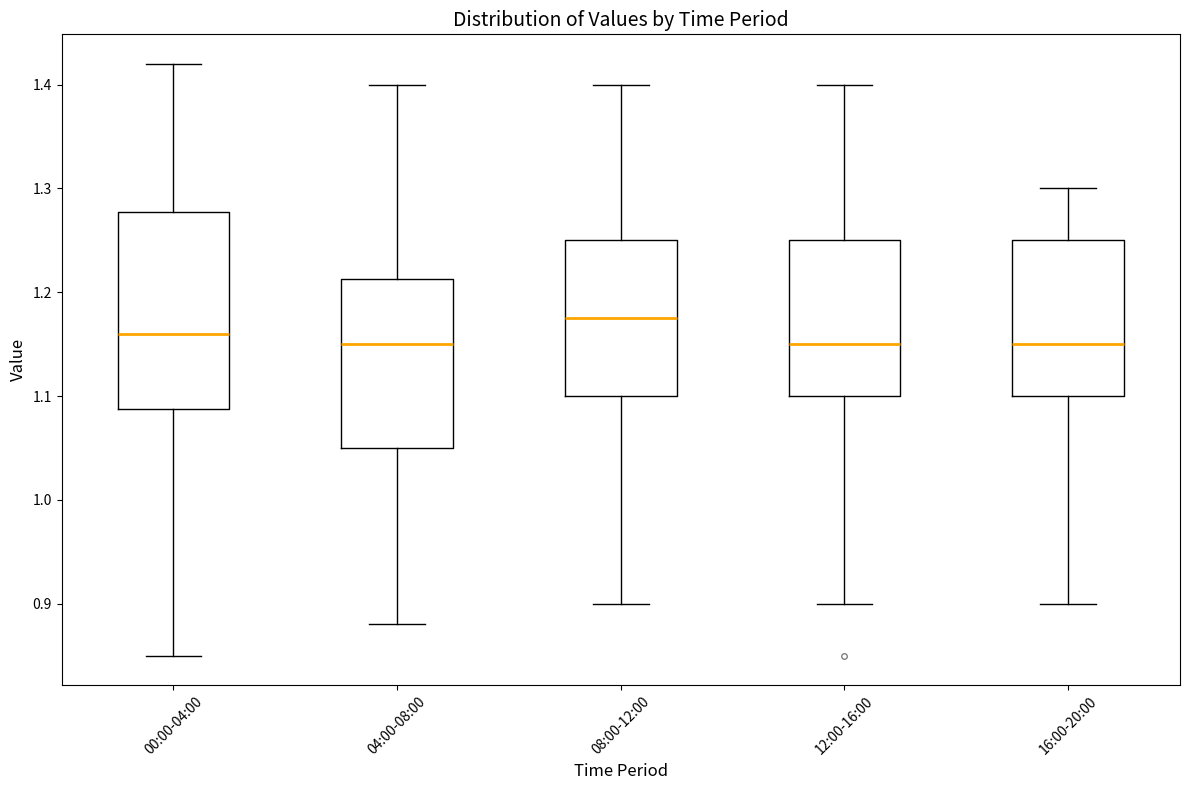

Which box is the tallest, from its lower edge to its upper edge?

00:00-04:00